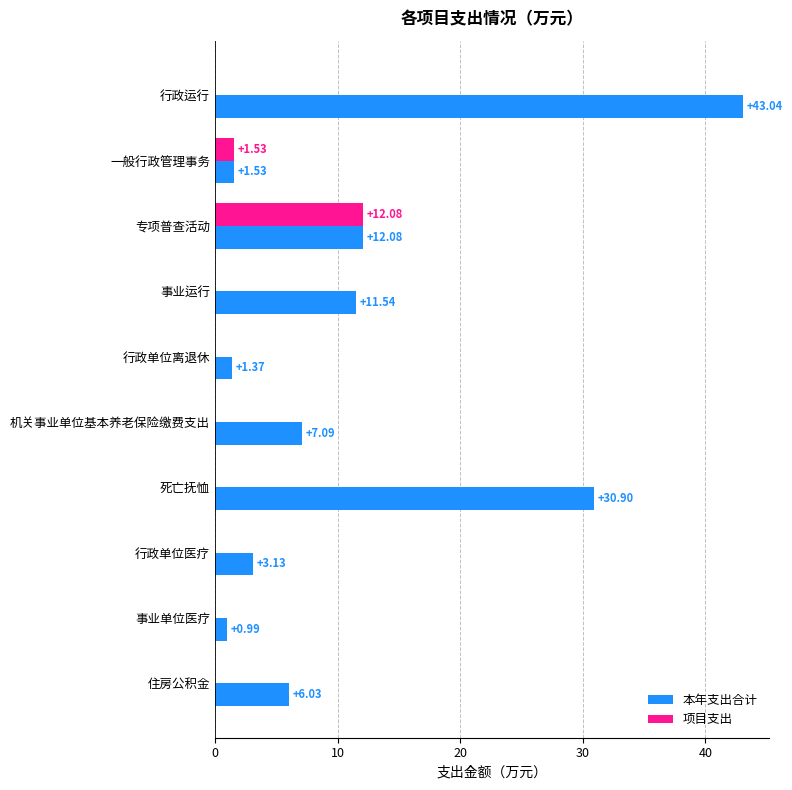

What is the sum of all 项目支出 values?

13.6